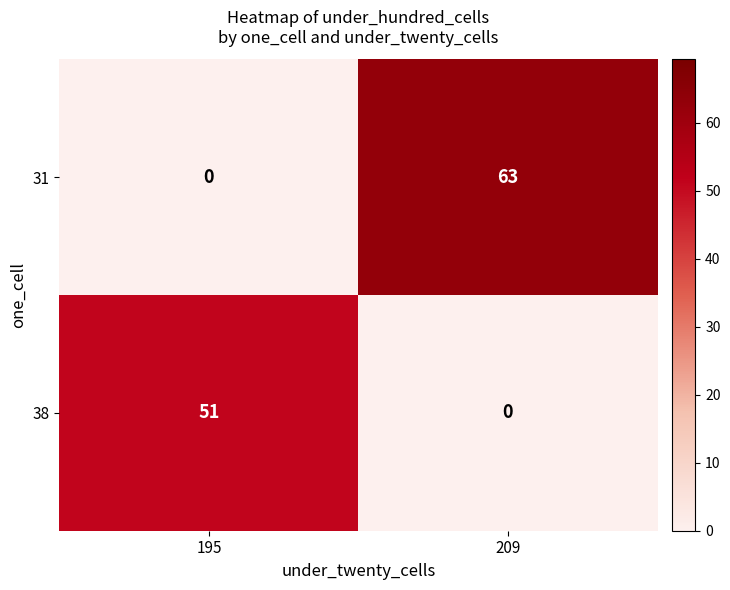

Which label corresponds to the largest value in the chart?

209